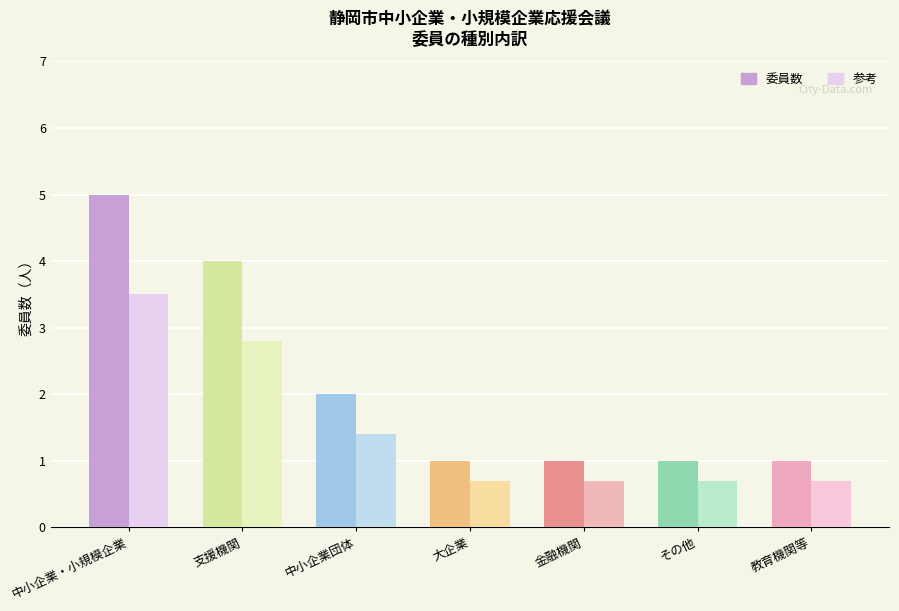

Rank the series by their maximum value, from lowest to highest.

参考, 委員数